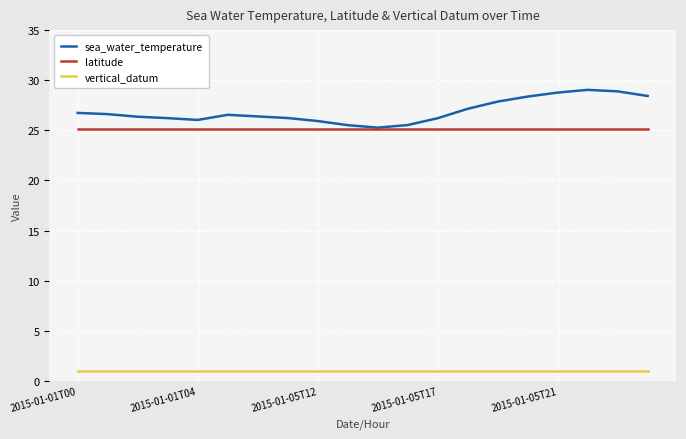

List the series in order of their peak value, highest first.

sea_water_temperature, latitude, vertical_datum